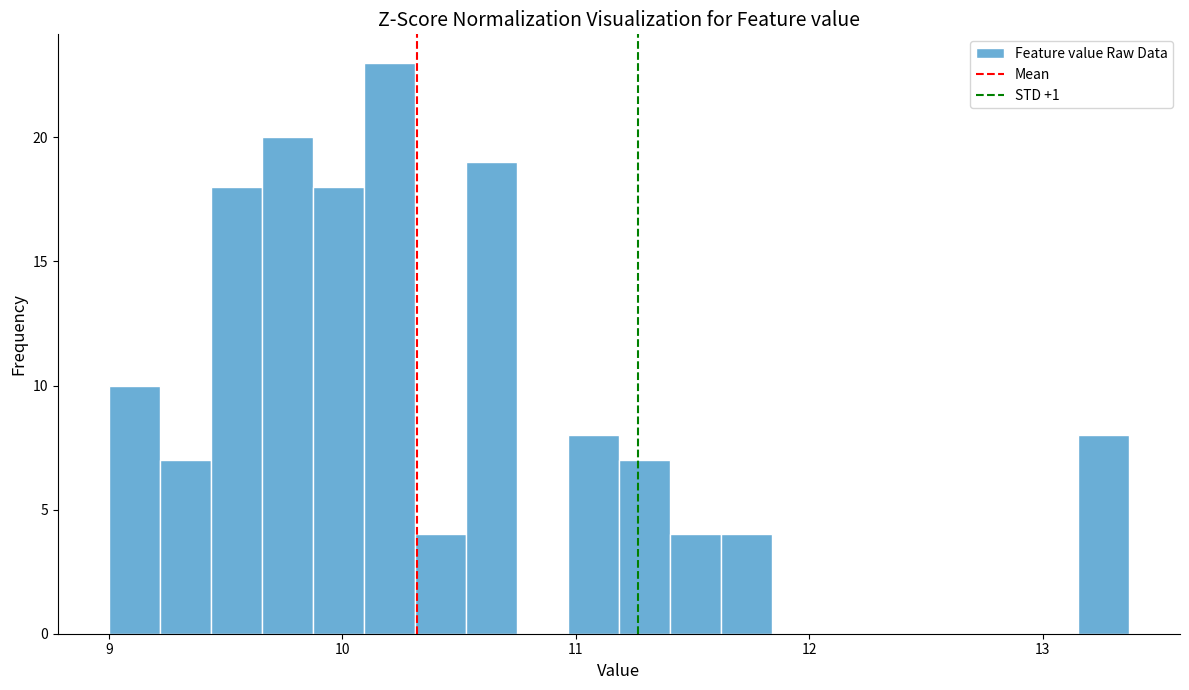

Around what value on the x-axis is the tallest bar? Give the approximate position of its centre, as read against the axis.

10.2